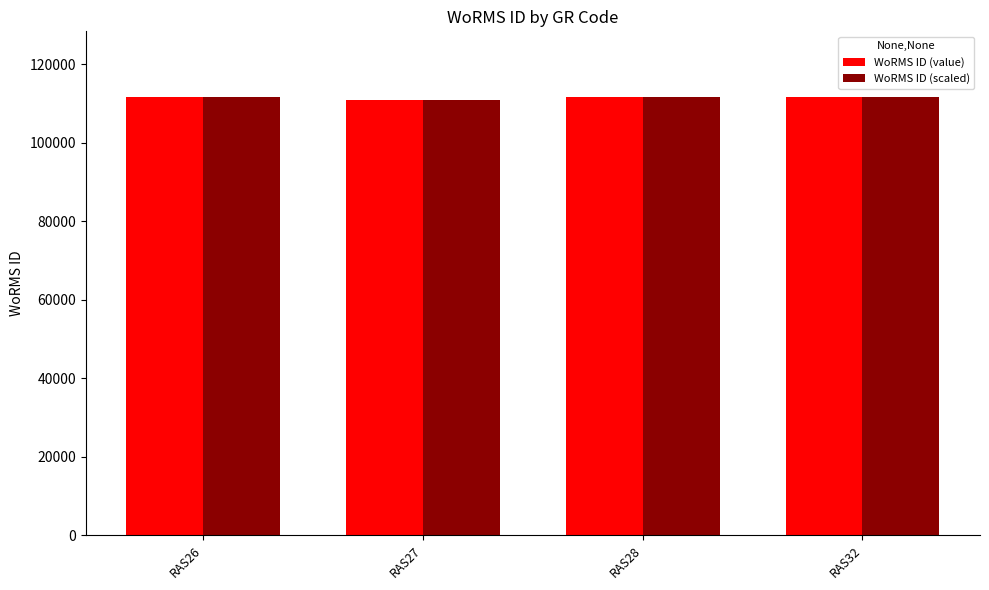

Count the number of data series in this chart.

2